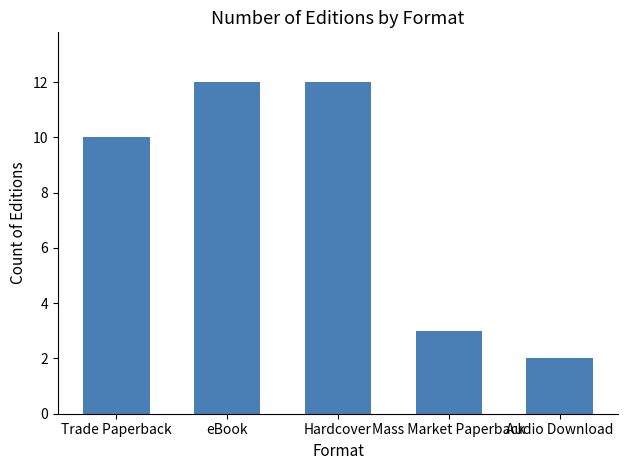

What position from the left is eBook?

2